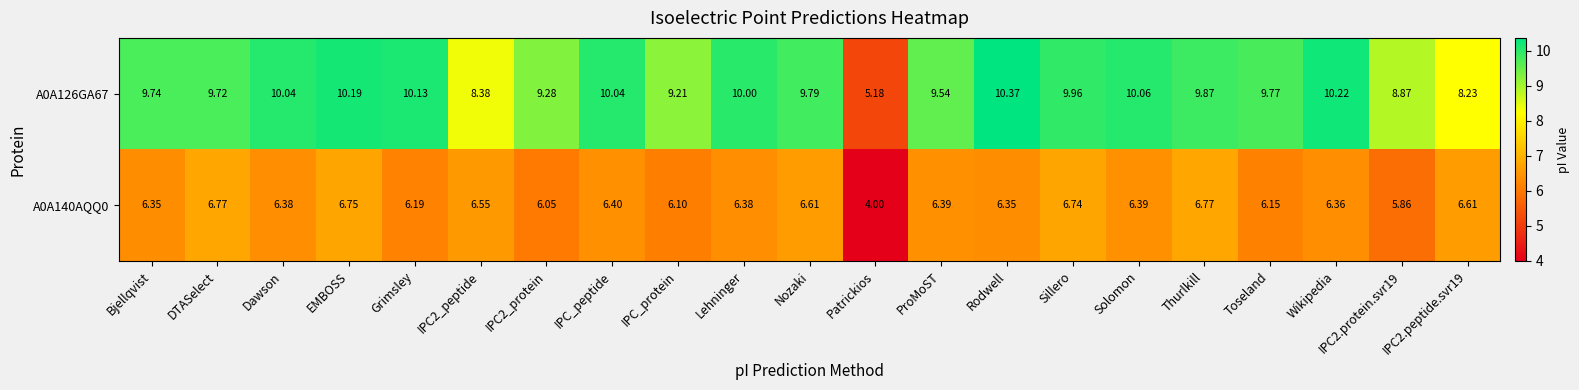

At which category does the chart reach its peak across all series?

Rodwell